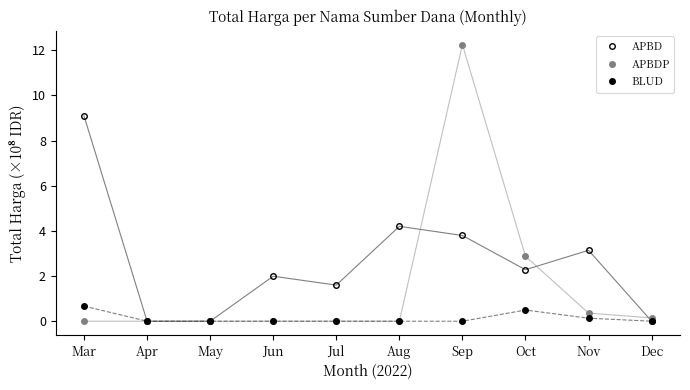

Does the chart display data point markers on the line(s)?

Yes